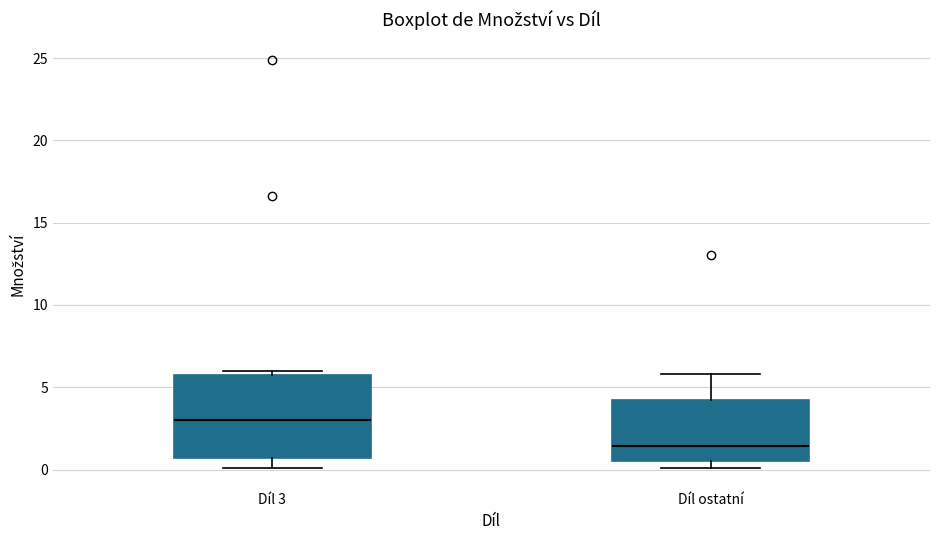

Which box's median line is the lowest?

Díl ostatní